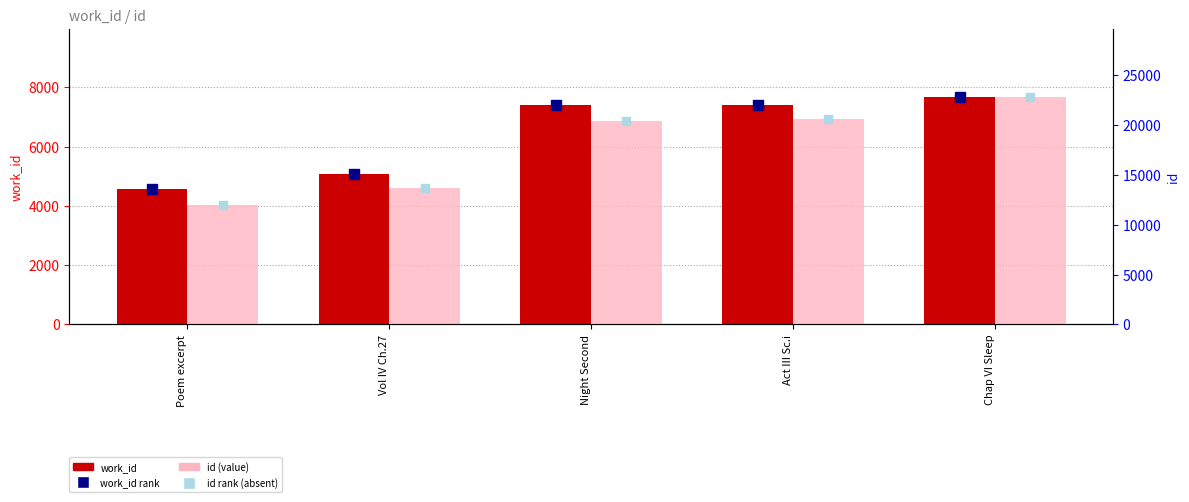

Is the value of work_id rank at Chap VI Sleep greater than the value of id rank (absent) at Act III Sc.i?

No